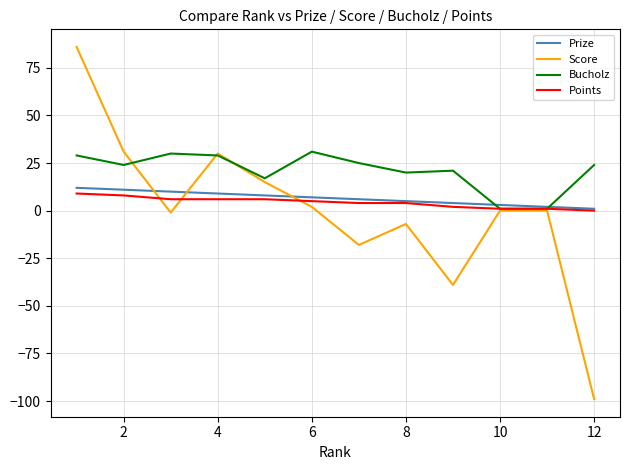

What is the difference between the maximum and minimum values in the Score series?

185